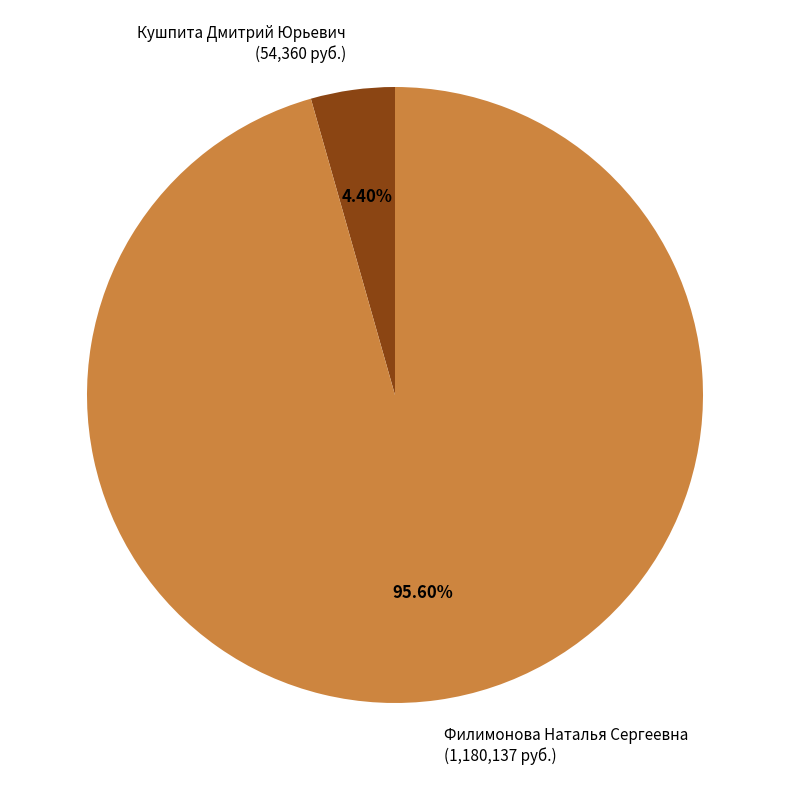

Which slice is the smallest?

Кушпита Дмитрий Юрьевич